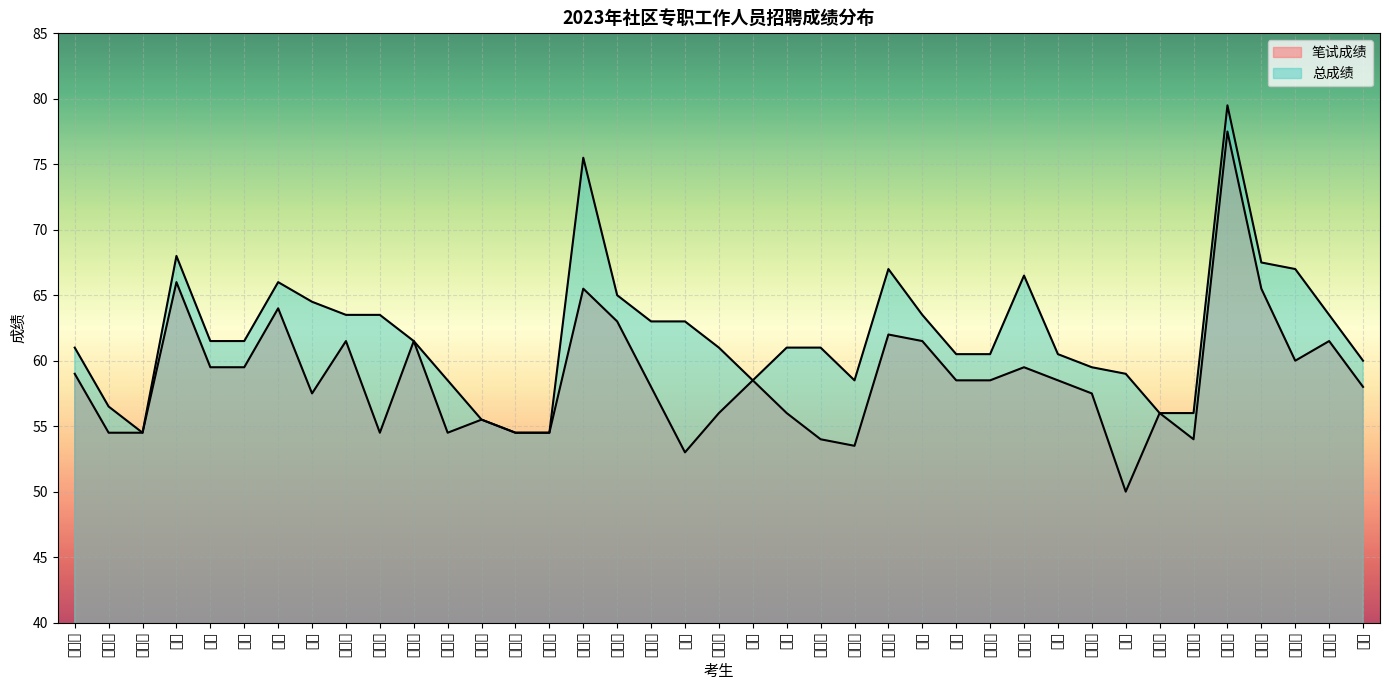

At how many categories does at least one series exceed 65?

8